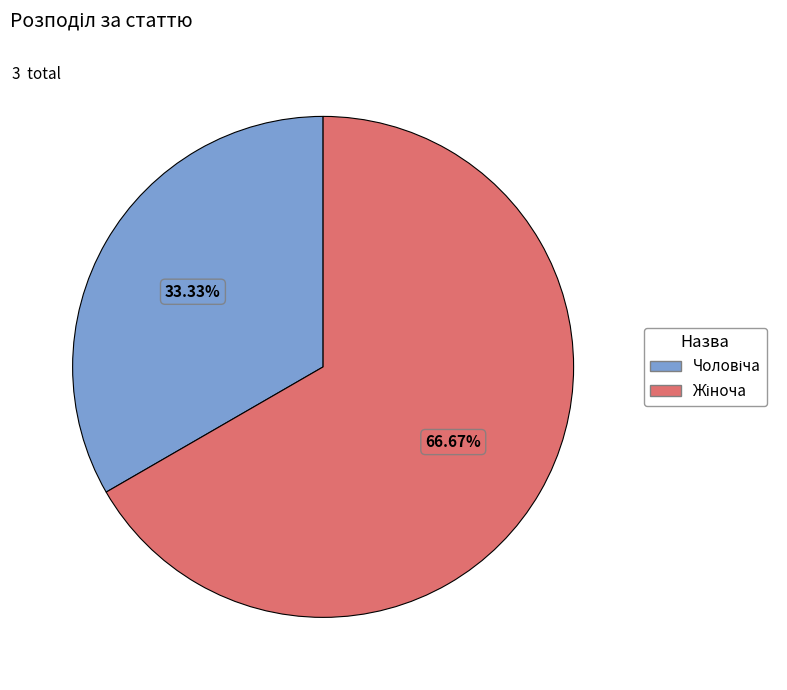

To the nearest percent, what portion does Жіноча represent?

67%